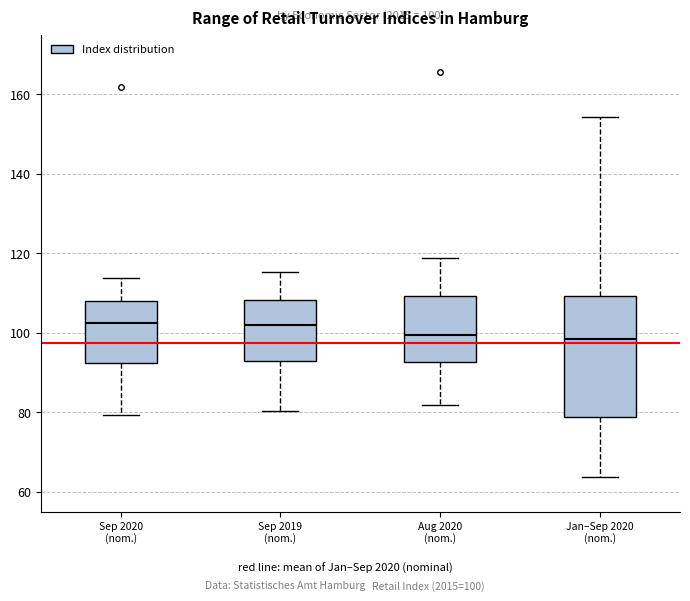

Comparing the boxes themselves (not the whiskers), which one is the tallest?

Jan–Sep 2020 (nom.)